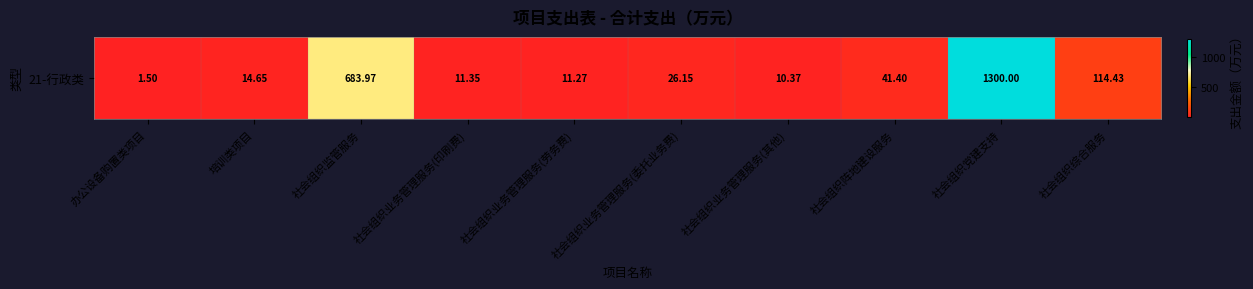

Where is the data nearest to the value 650?

社会组织监管服务